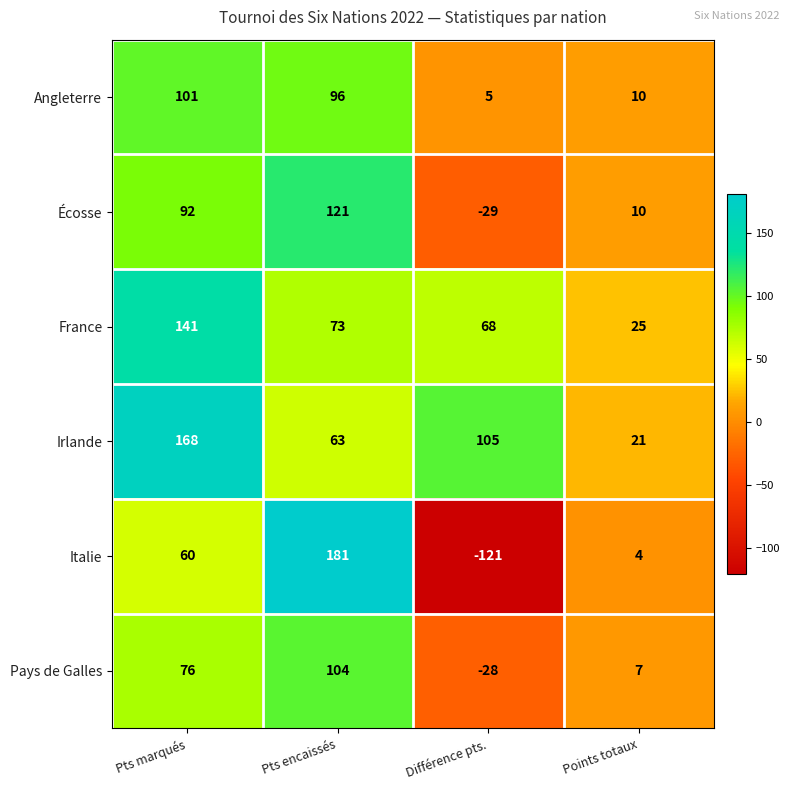

Reading left to right, what are all the values shown in this chart?

Angleterre: Pts marqués=101	Pts encaissés=96	Différence pts.=5	Points totaux=10
Écosse: Pts marqués=92	Pts encaissés=121	Différence pts.=-29	Points totaux=10
France: Pts marqués=141	Pts encaissés=73	Différence pts.=68	Points totaux=25
Irlande: Pts marqués=168	Pts encaissés=63	Différence pts.=105	Points totaux=21
Italie: Pts marqués=60	Pts encaissés=181	Différence pts.=-121	Points totaux=4
Pays de Galles: Pts marqués=76	Pts encaissés=104	Différence pts.=-28	Points totaux=7